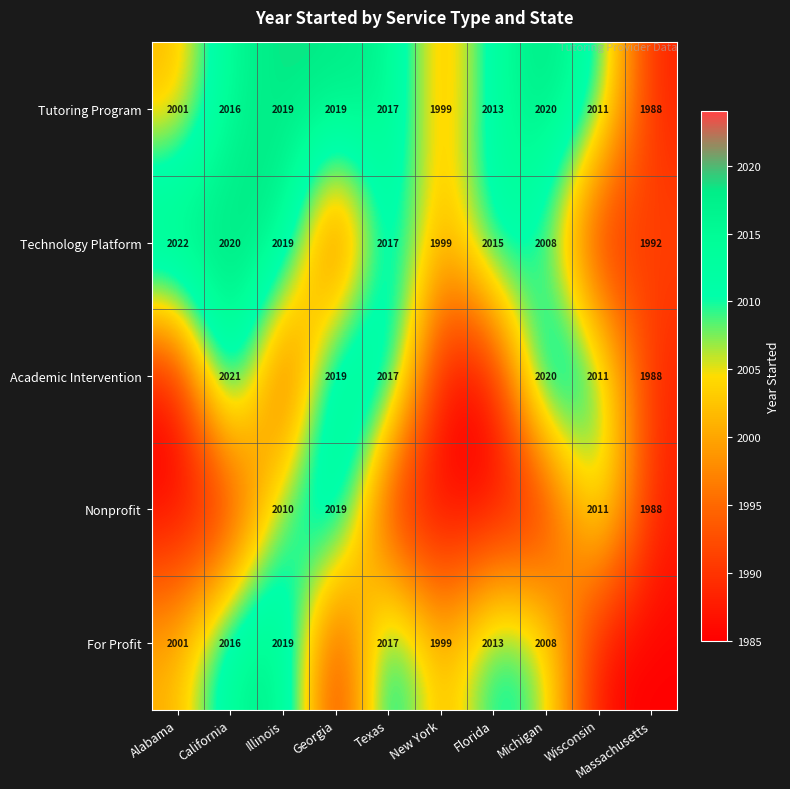

The Technology Platform series shows 2015 at Florida. True or false?

True